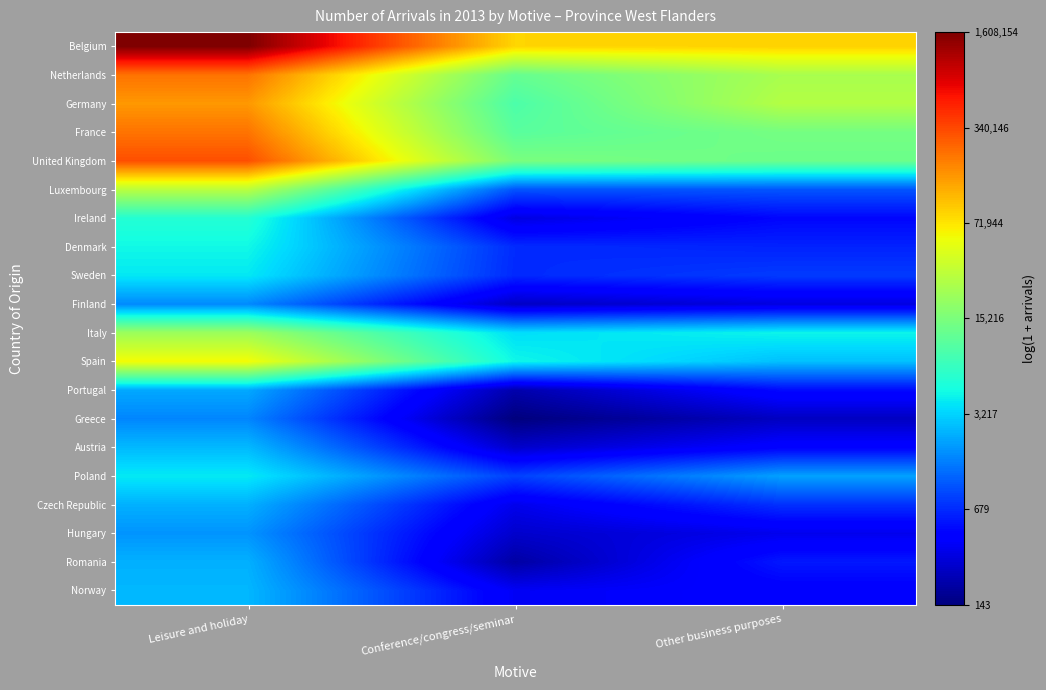

Reading left to right, transcribe all the data shown in this chart.

Belgium: Leisure and holiday=14.3	Conference/congress/seminar=11.3	Other business purposes=11.4
Netherlands: Leisure and holiday=12.3	Conference/congress/seminar=9.4	Other business purposes=10.1
Germany: Leisure and holiday=11.9	Conference/congress/seminar=9.1	Other business purposes=10.3
France: Leisure and holiday=12.3	Conference/congress/seminar=9.2	Other business purposes=9.6
United Kingdom: Leisure and holiday=12.7	Conference/congress/seminar=9.6	Other business purposes=9.4
Luxembourg: Leisure and holiday=10.3	Conference/congress/seminar=6.9	Other business purposes=6.9
Ireland: Leisure and holiday=8.6	Conference/congress/seminar=5.8	Other business purposes=6.2
Denmark: Leisure and holiday=8.4	Conference/congress/seminar=6.5	Other business purposes=6.5
Sweden: Leisure and holiday=8.3	Conference/congress/seminar=6.5	Other business purposes=6.7
Finland: Leisure and holiday=7.4	Conference/congress/seminar=5.5	Other business purposes=5.8
Italy: Leisure and holiday=10.0	Conference/congress/seminar=8.2	Other business purposes=8.4
Spain: Leisure and holiday=11.0	Conference/congress/seminar=8.4	Other business purposes=7.9
Portugal: Leisure and holiday=7.7	Conference/congress/seminar=5.4	Other business purposes=6.2
Greece: Leisure and holiday=7.4	Conference/congress/seminar=5.0	Other business purposes=5.5
Austria: Leisure and holiday=7.8	Conference/congress/seminar=5.6	Other business purposes=6.1
Poland: Leisure and holiday=8.3	Conference/congress/seminar=6.7	Other business purposes=7.6
Czech Republic: Leisure and holiday=7.8	Conference/congress/seminar=5.9	Other business purposes=6.6
Hungary: Leisure and holiday=7.5	Conference/congress/seminar=5.6	Other business purposes=5.9
Romania: Leisure and holiday=7.8	Conference/congress/seminar=5.3	Other business purposes=6.4
Norway: Leisure and holiday=7.8	Conference/congress/seminar=5.9	Other business purposes=6.1